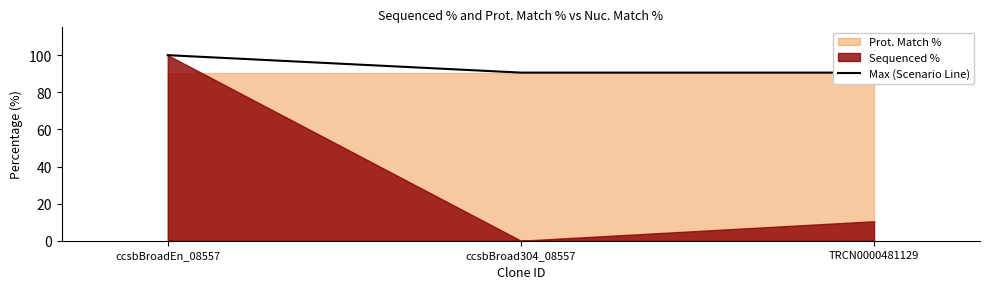

What is the greatest value displayed?

100.0